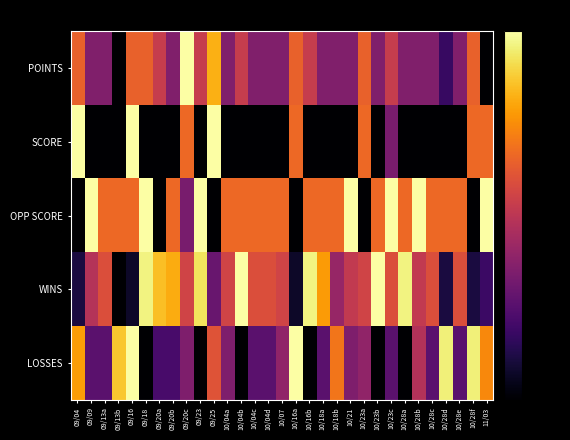

At which category does the chart reach its minimum across all series?

09/13b